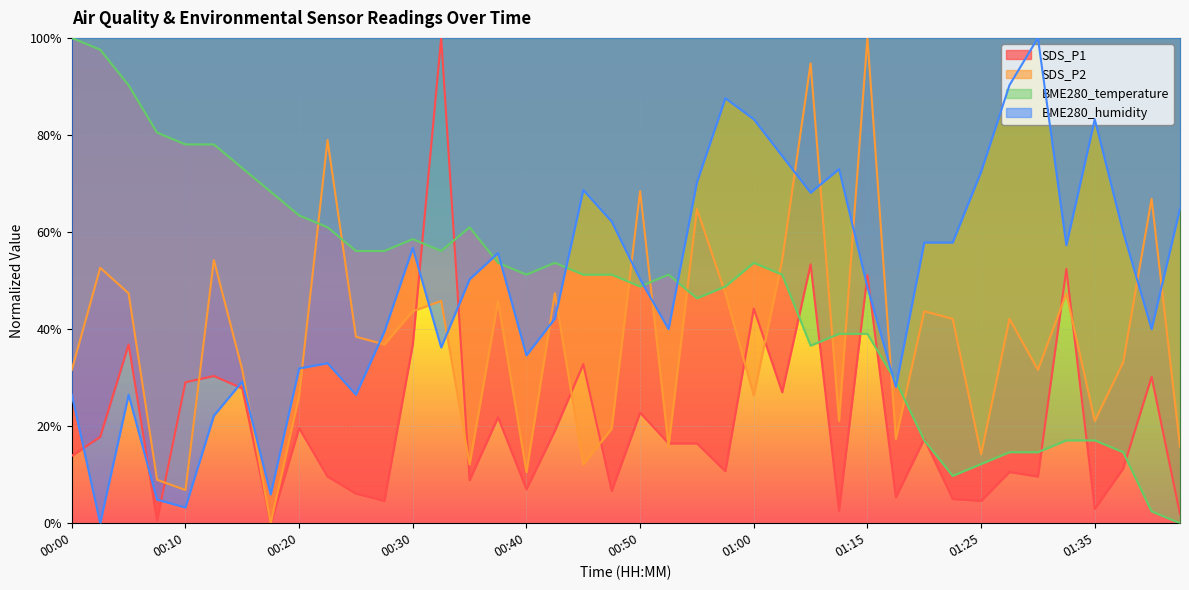

How many positive values does the SDS_P2 series have?

39